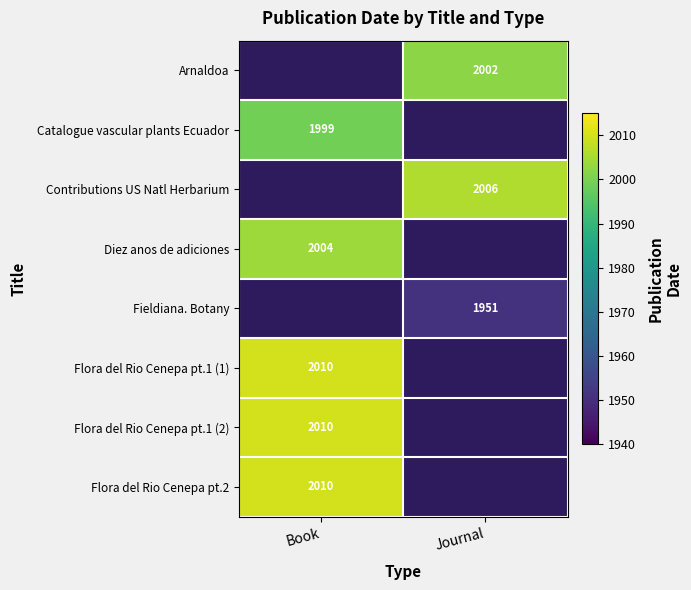

The Arnaldoa series shows 3095 at Journal. True or false?

False